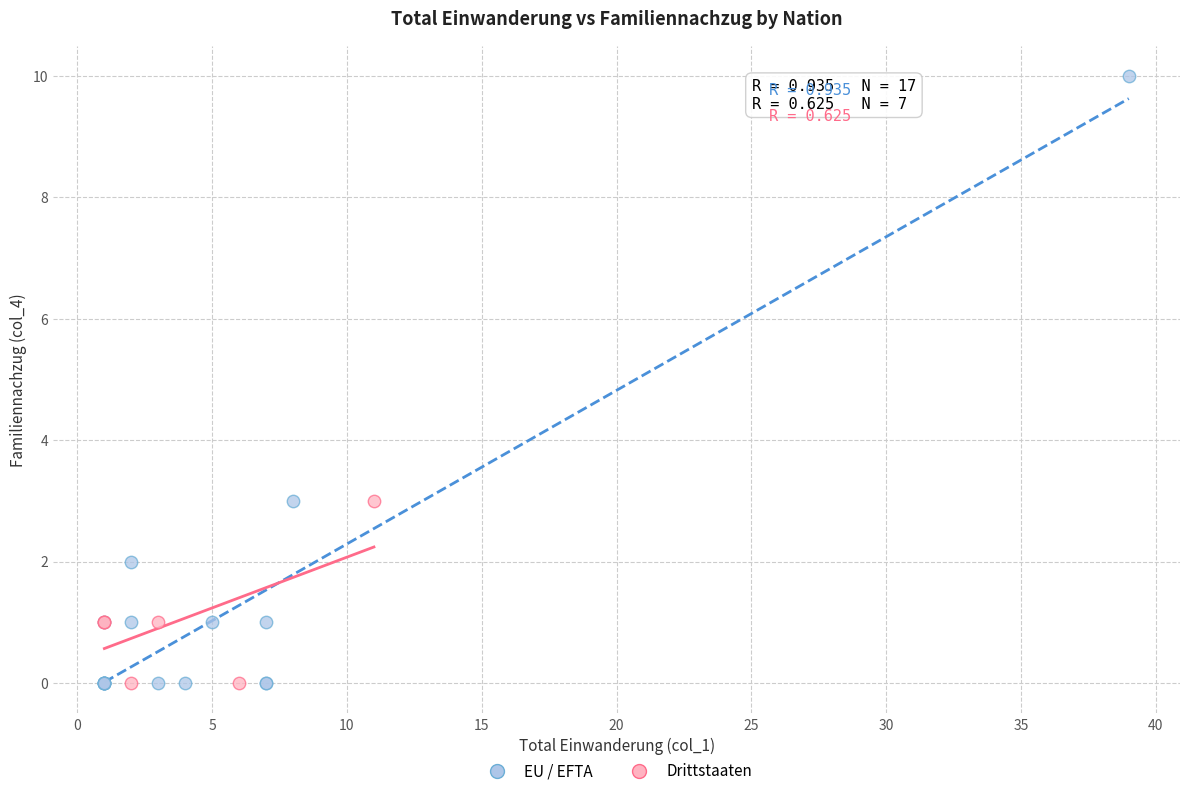

What are all the series names shown in the legend?

EU / EFTA, Drittstaaten